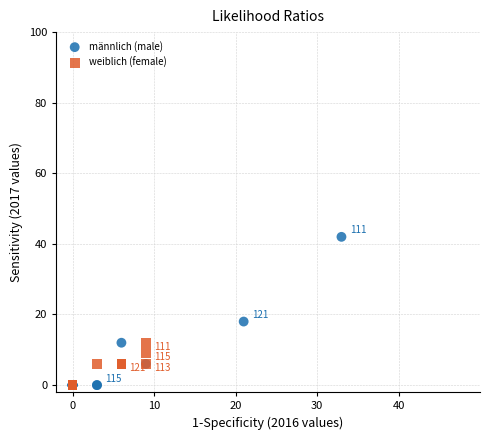

What are all the series names shown in the legend?

männlich (male), weiblich (female)